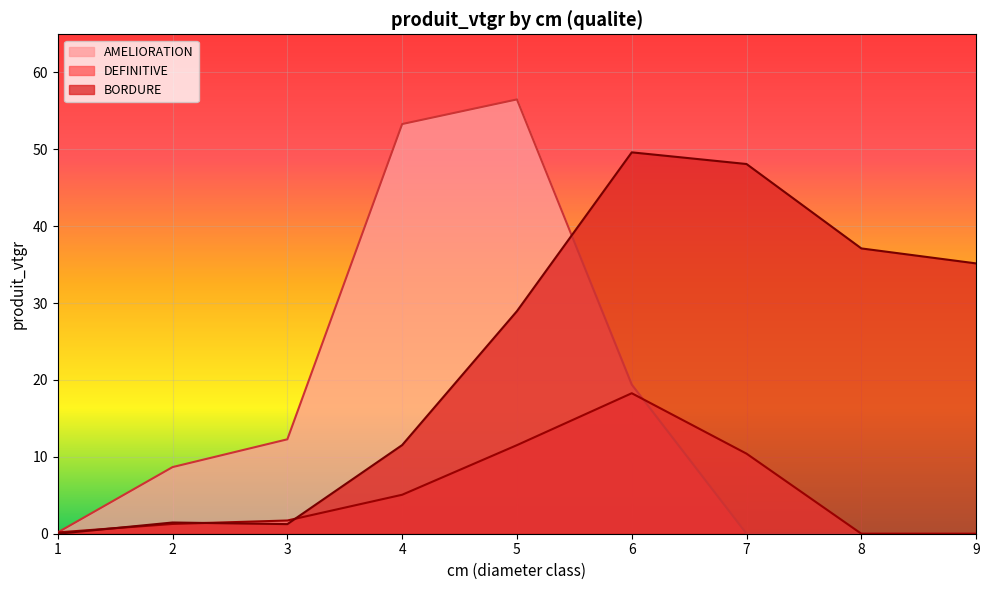

The BORDURE series shows 17.1 at 7. True or false?

False